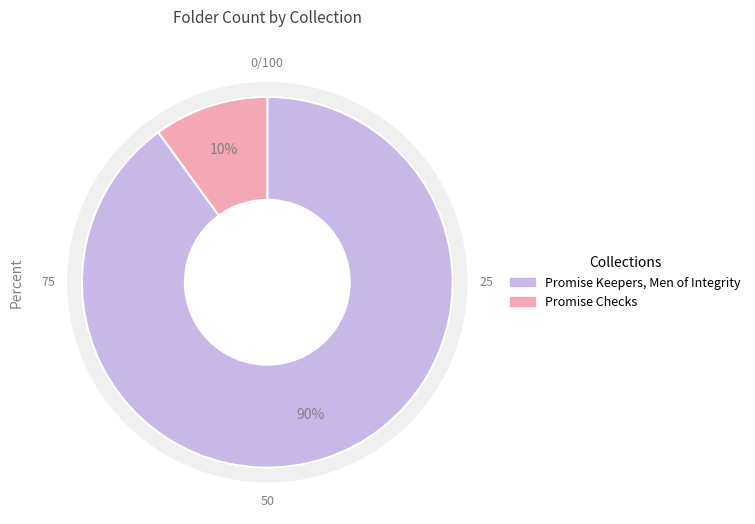

The Promise Keepers, Men of Integrity slice represents 99% of the pie. True or false?

False